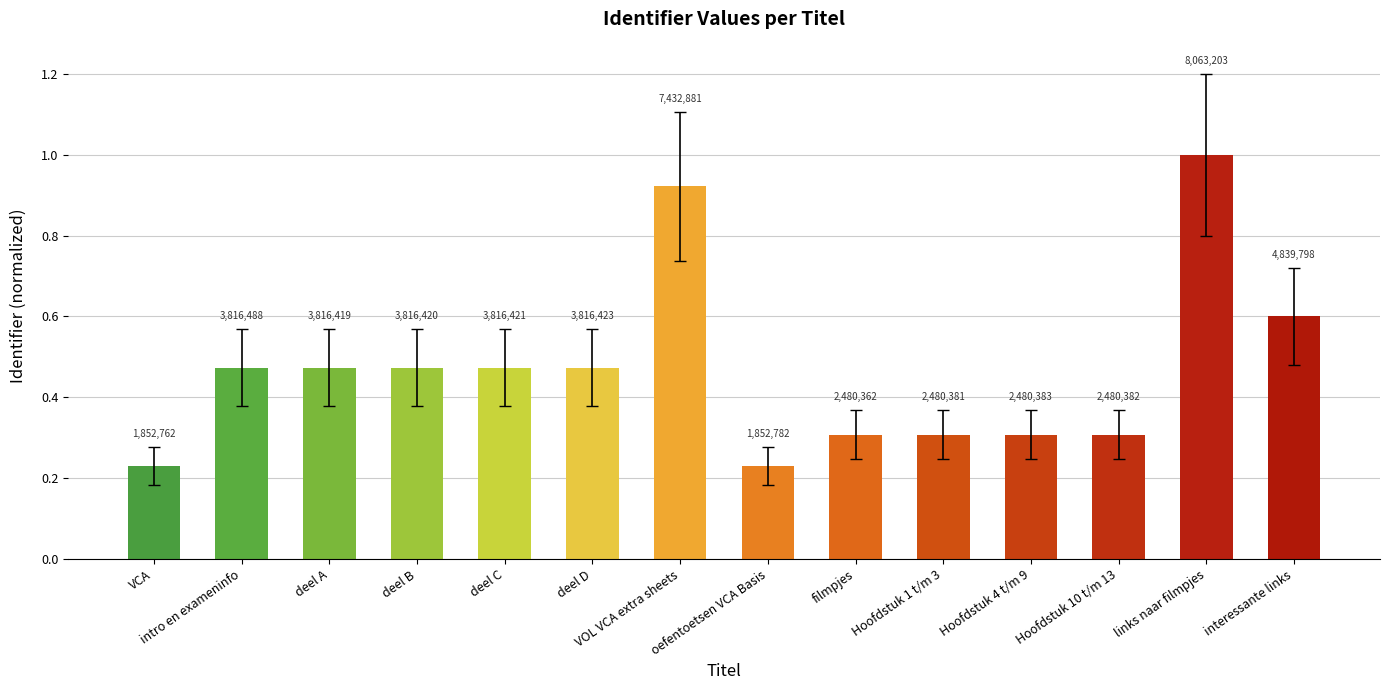

Does the chart contain any negative values?

No